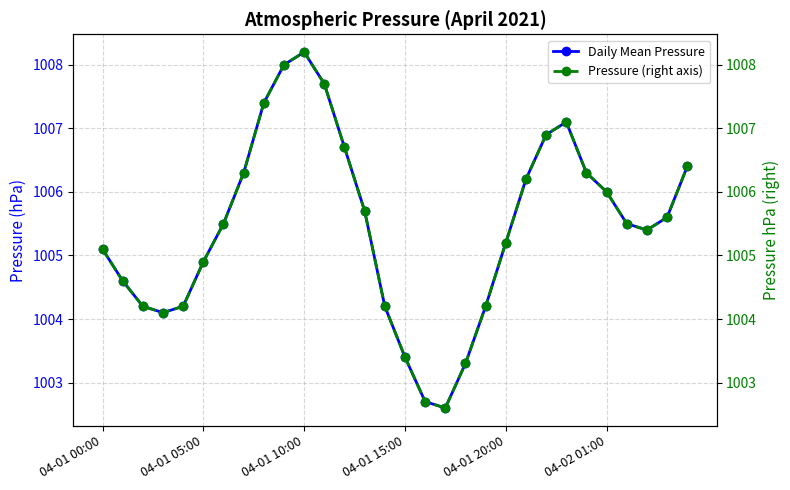

What is the sum of all Daily Mean Pressure values?

30163.6